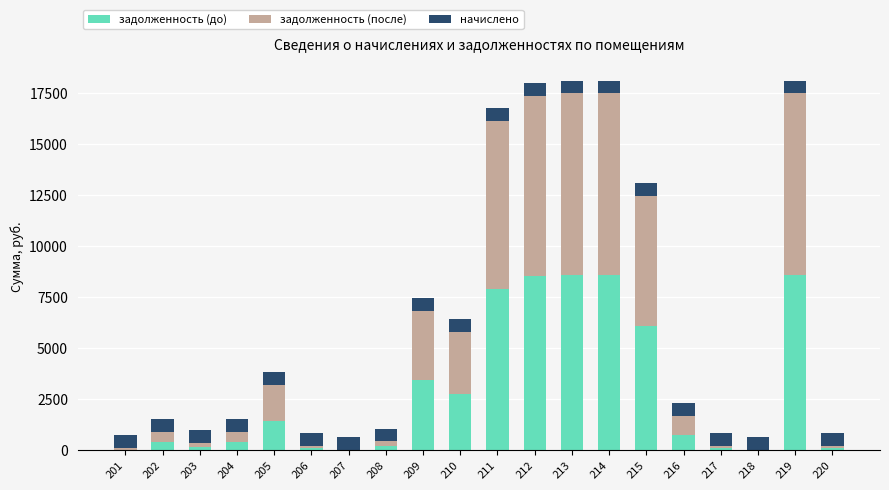

What is the total value across all series at 204?

1529.9